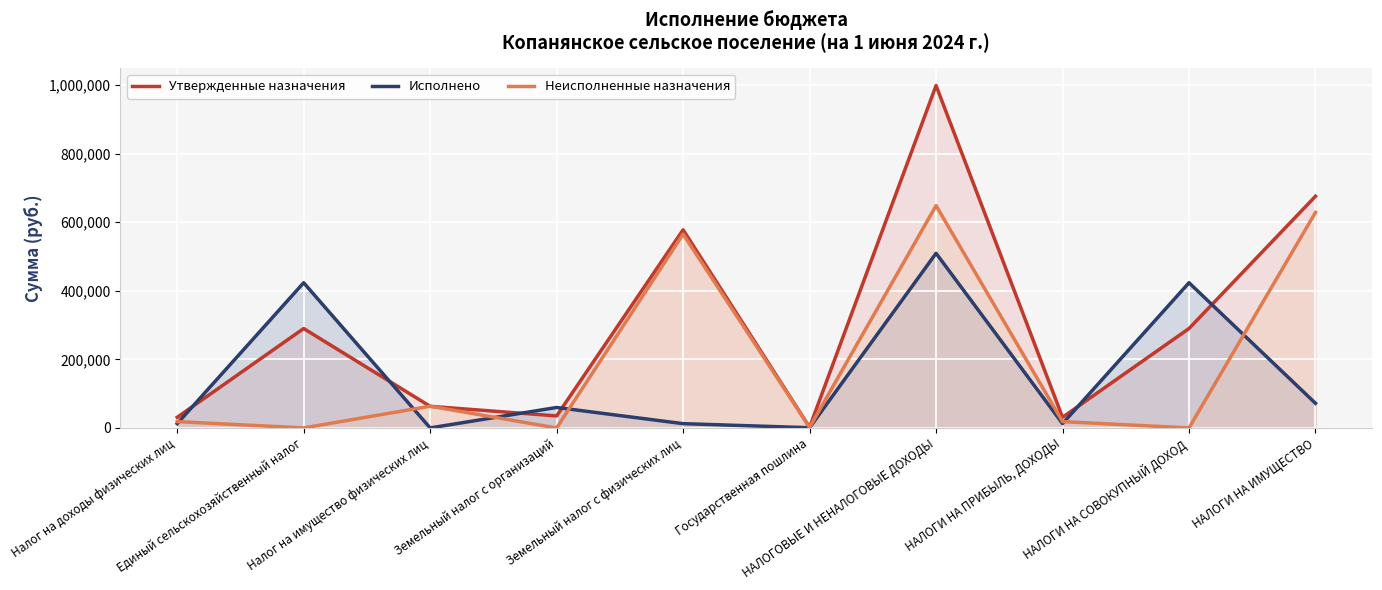

What is the average value of the Исполнено series?

152650.6